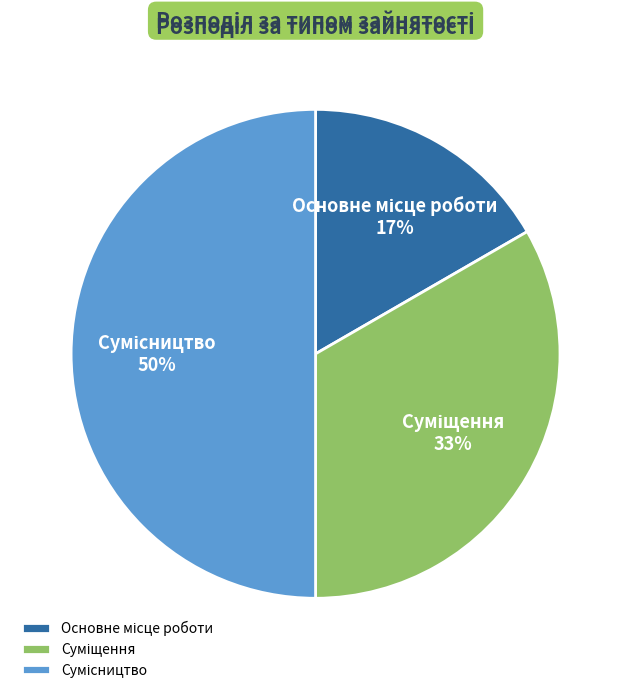

To the nearest percent, what is the average slice percentage?

33%